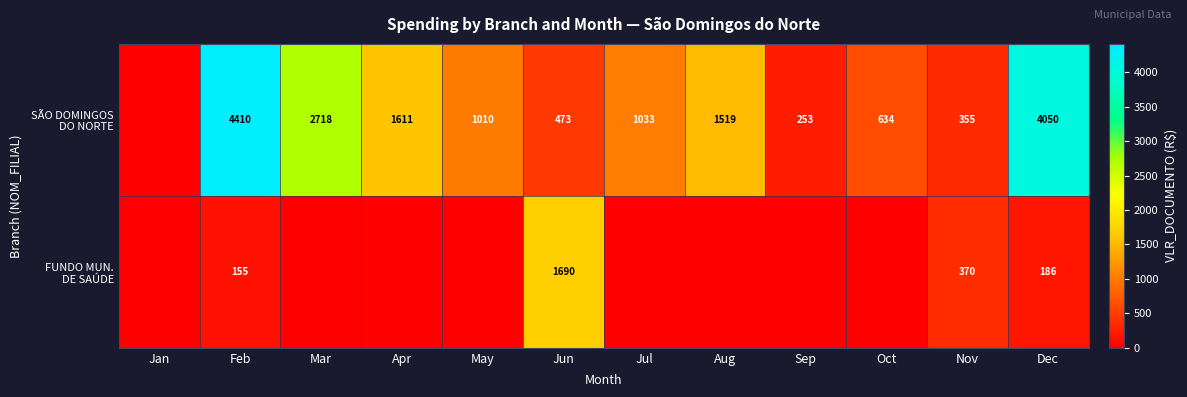

What is the spread (max minus min) of values at Feb?

4255